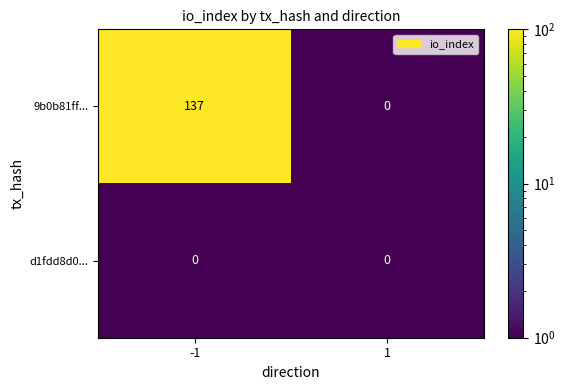

The d1fdd8d0... series shows 0 at 1. True or false?

True